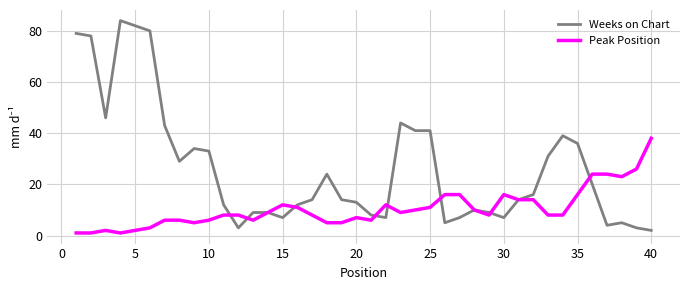

True or false: Weeks on Chart and Peak Position intersect in this chart.

True